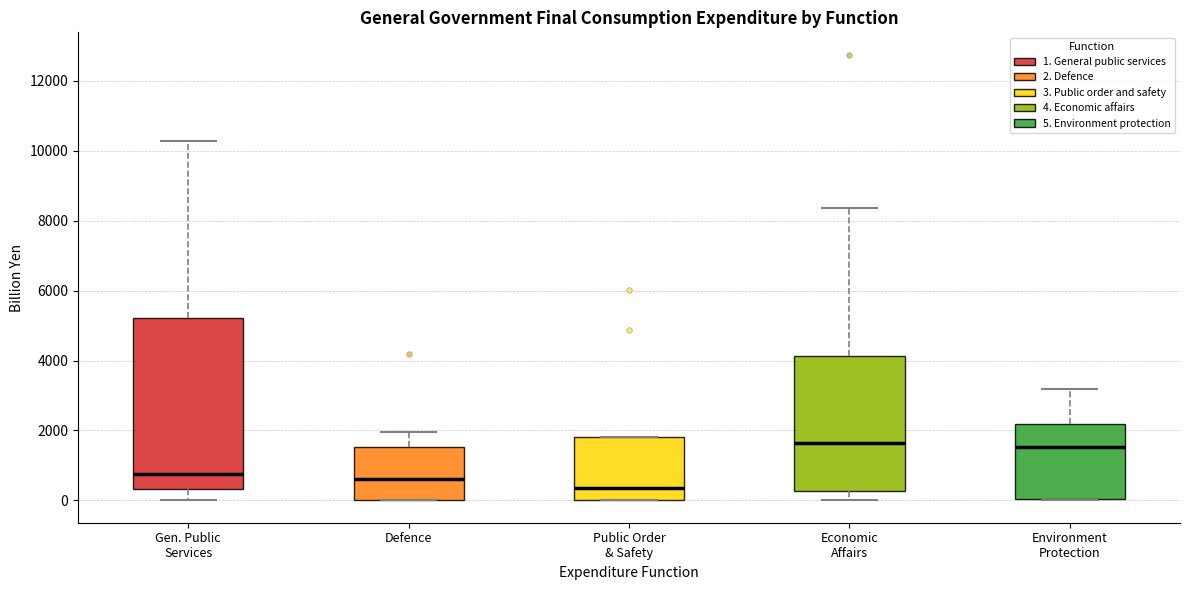

Which box has the lowest median line?

Public Order & Safety